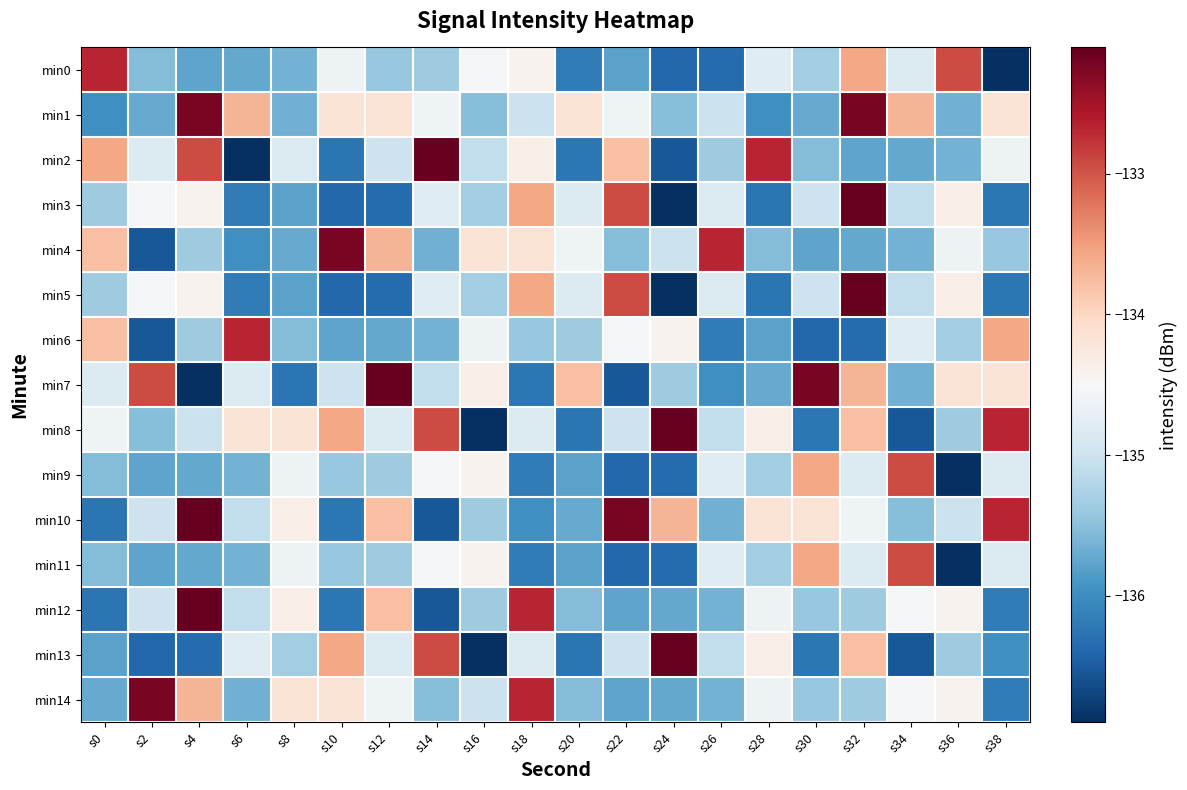

Rank the series by their maximum value, from lowest to highest.

min9, min11, min0, min6, min1, min4, min14, min2, min3, min5, min7, min8, min10, min12, min13